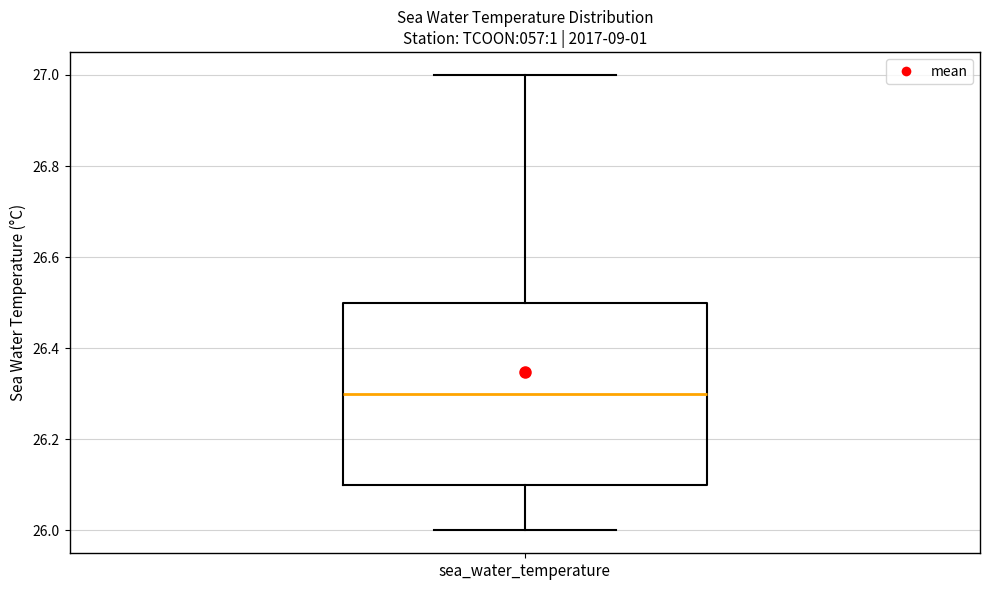

Where does the lower whisker of the box for sea_water_temperature end on the y-axis? The values are not printed on the chart, so give them approximately, as read against the axis.

26.0